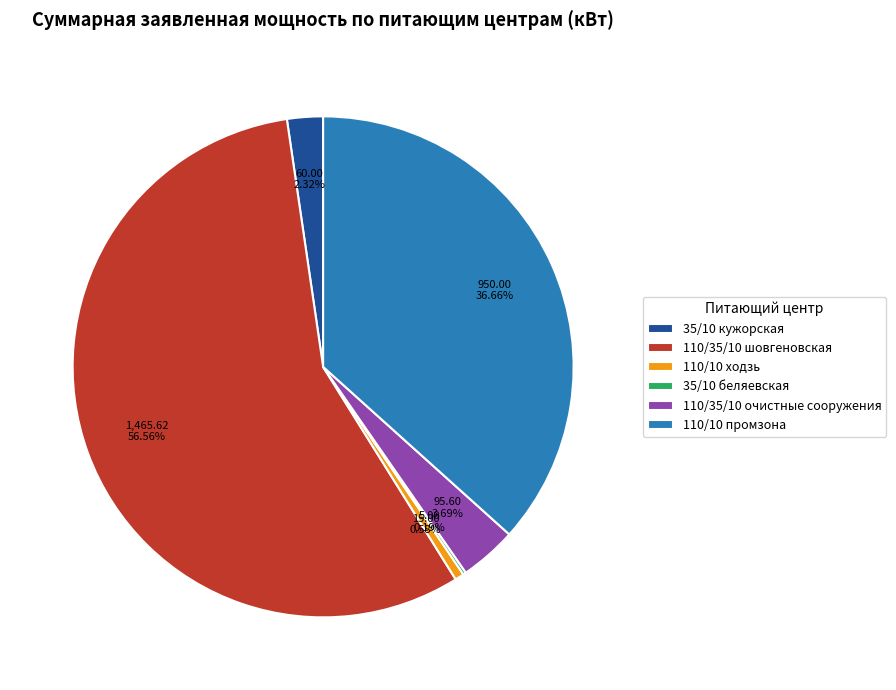

Combined, do 110/35/10 очистные сооружения and 35/10 кужорская account for over 50%?

No